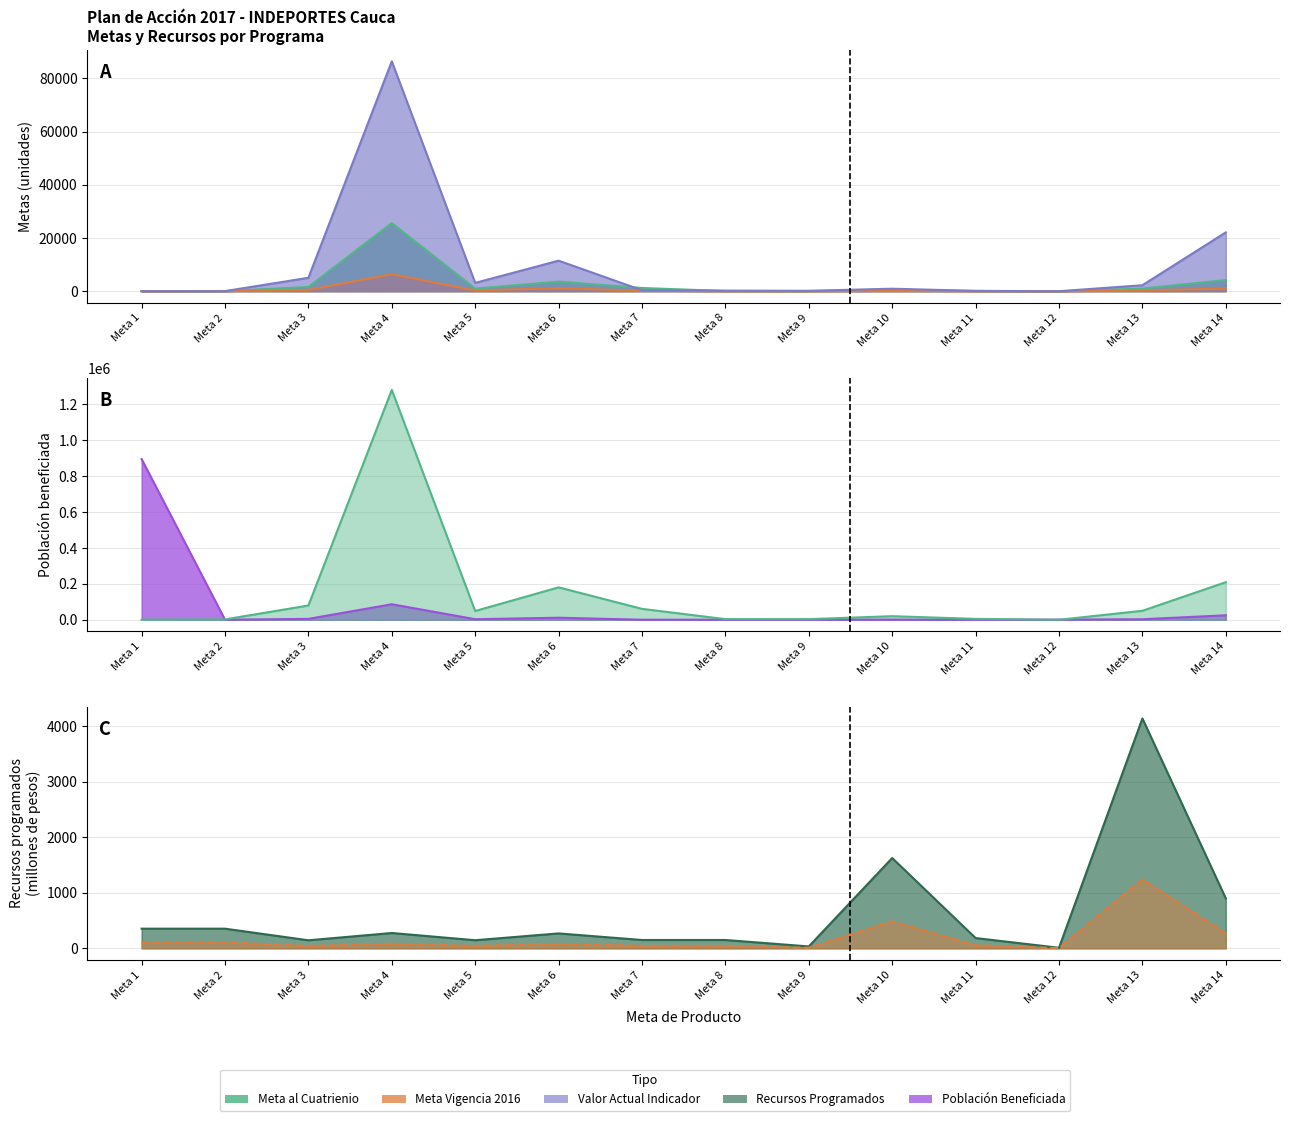

Does the chart have visible grid lines?

Yes